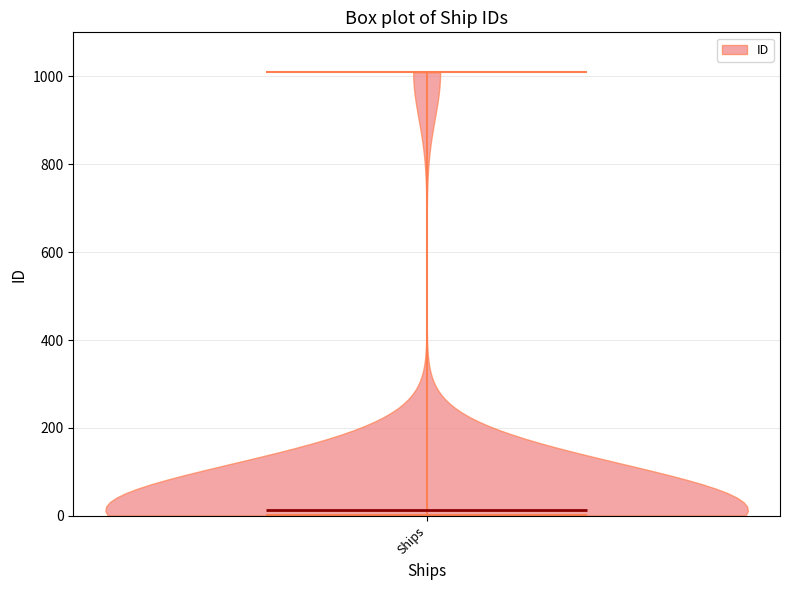

Read this violin plot against the y-axis: where its median line is, and the lowest and highest points the violin reaches. The values are not printed on the chart, so give them approximately, as read against the axis.

median line 20, lowest point 0, highest point 1000